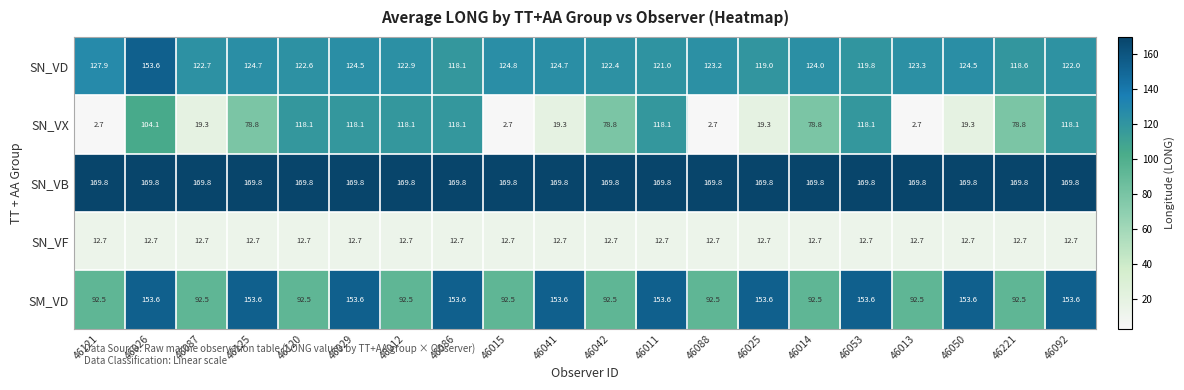

True or false: SN_VB has a value of 61.9 at 46120.

False